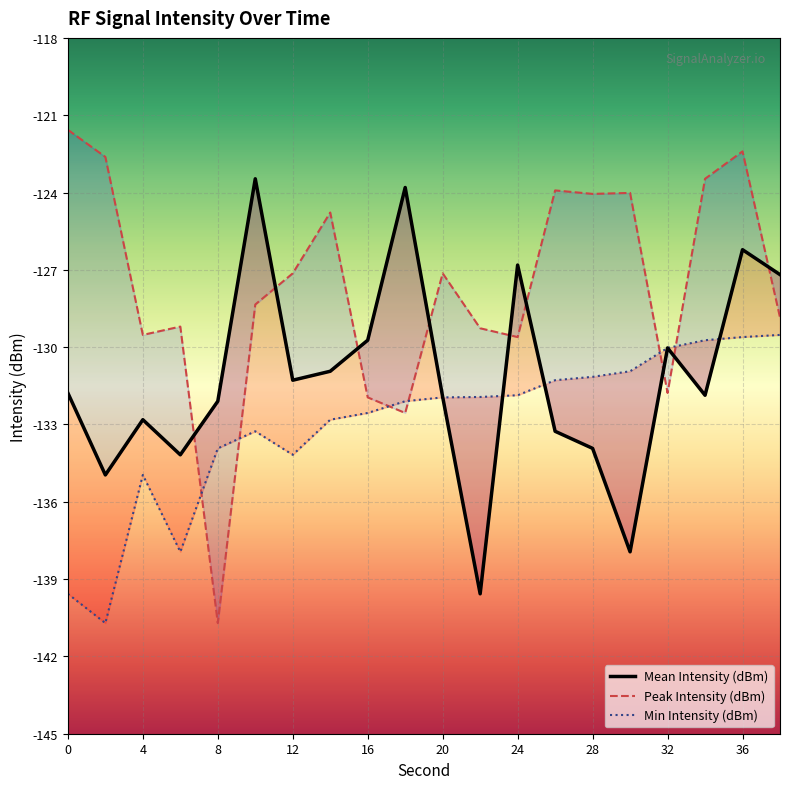

Is this an area chart (filled region under the line)?

No